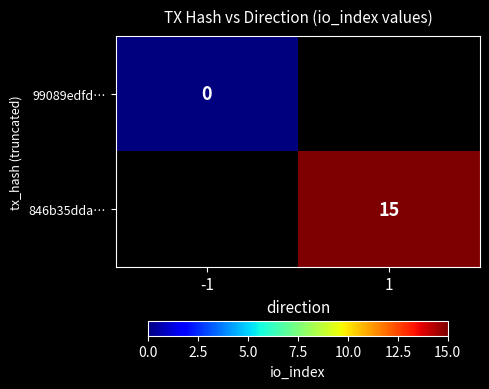

At 1, list the series in order from smallest to largest.

99089edfd…, 846b35dda…